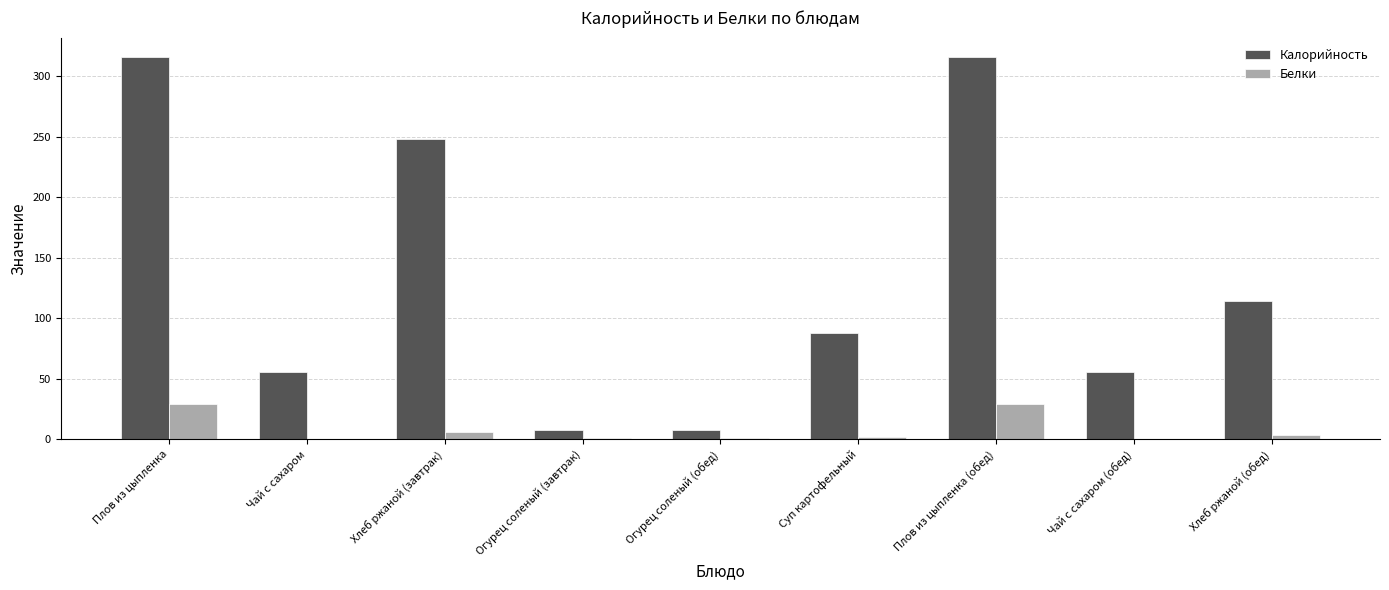

Read the Калорийность value at Чай с сахаром.

56.0